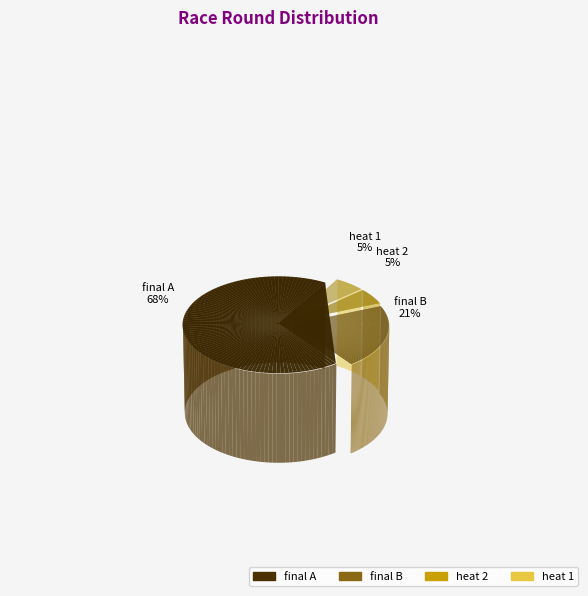

Is it true that final B is 15% of the pie?

False